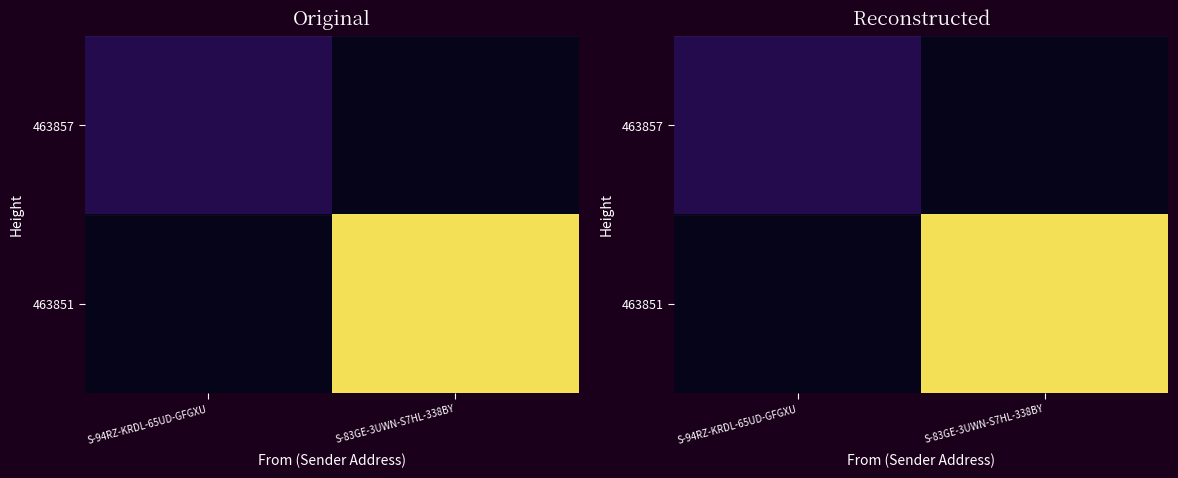

What is the total value across all series at S-83GE-3UWN-S7HL-338BY?

1.0